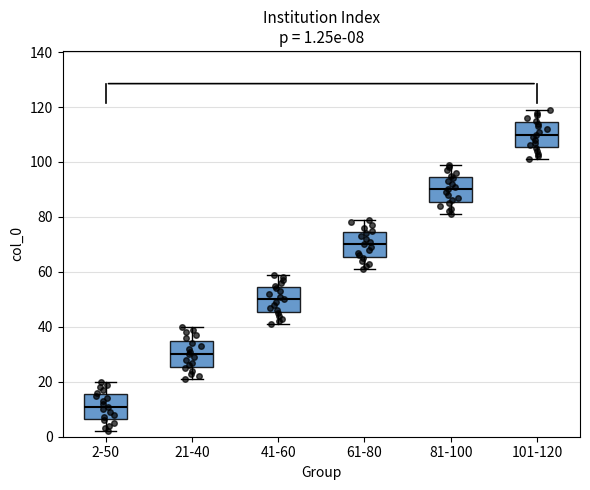

Which box has the highest median line?

101-120